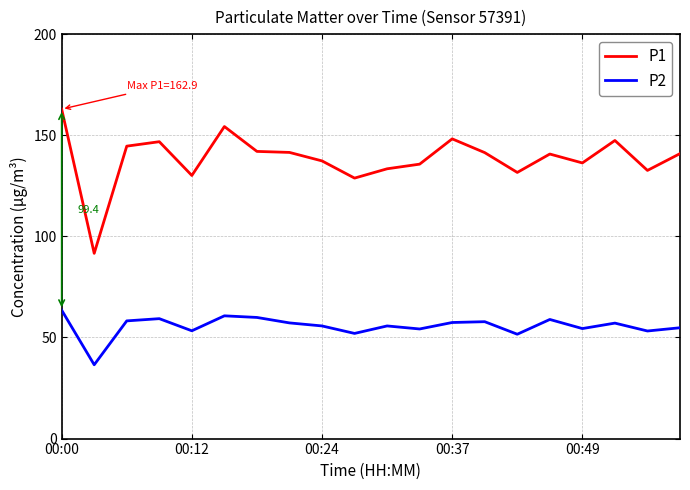

What is the smallest value displayed?

36.5